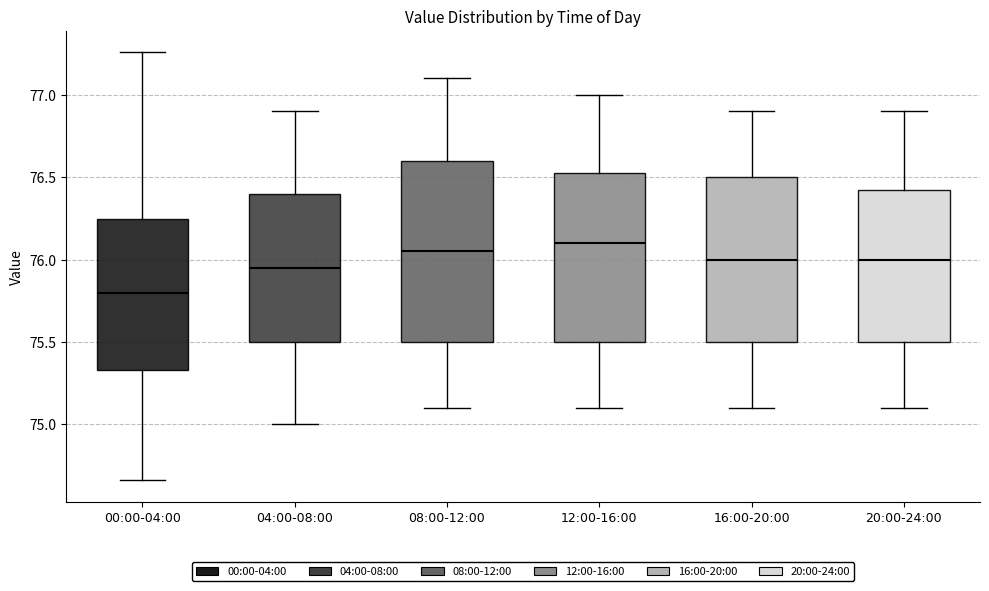

Comparing the boxes themselves (not the whiskers), which one is the tallest?

08:00-12:00